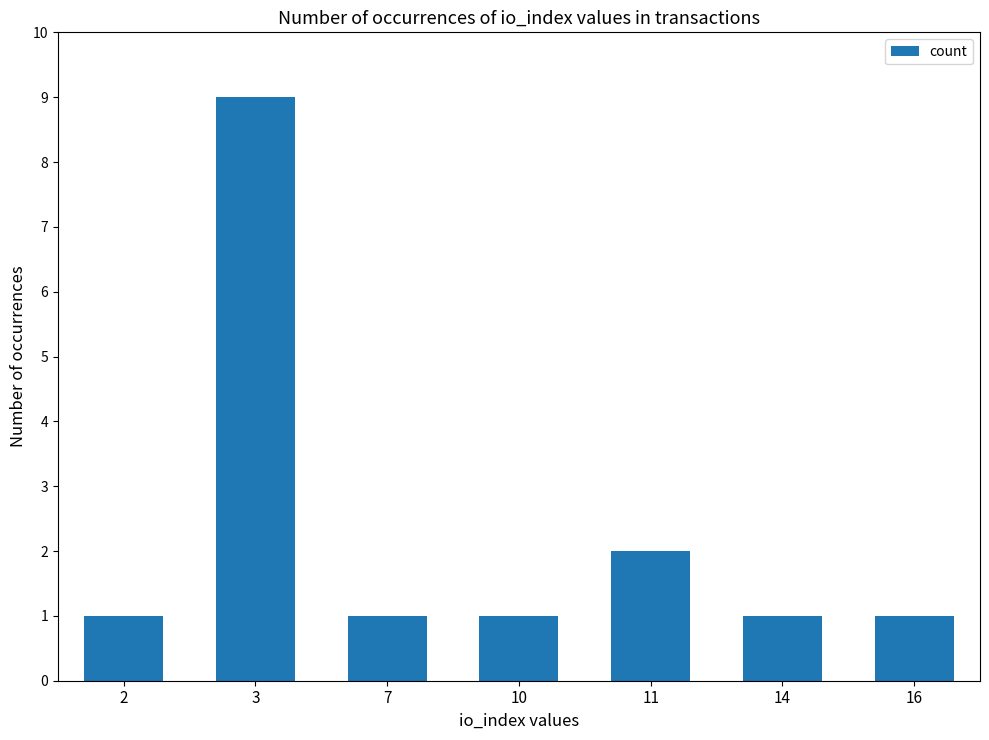

Count the number of data series in this chart.

1